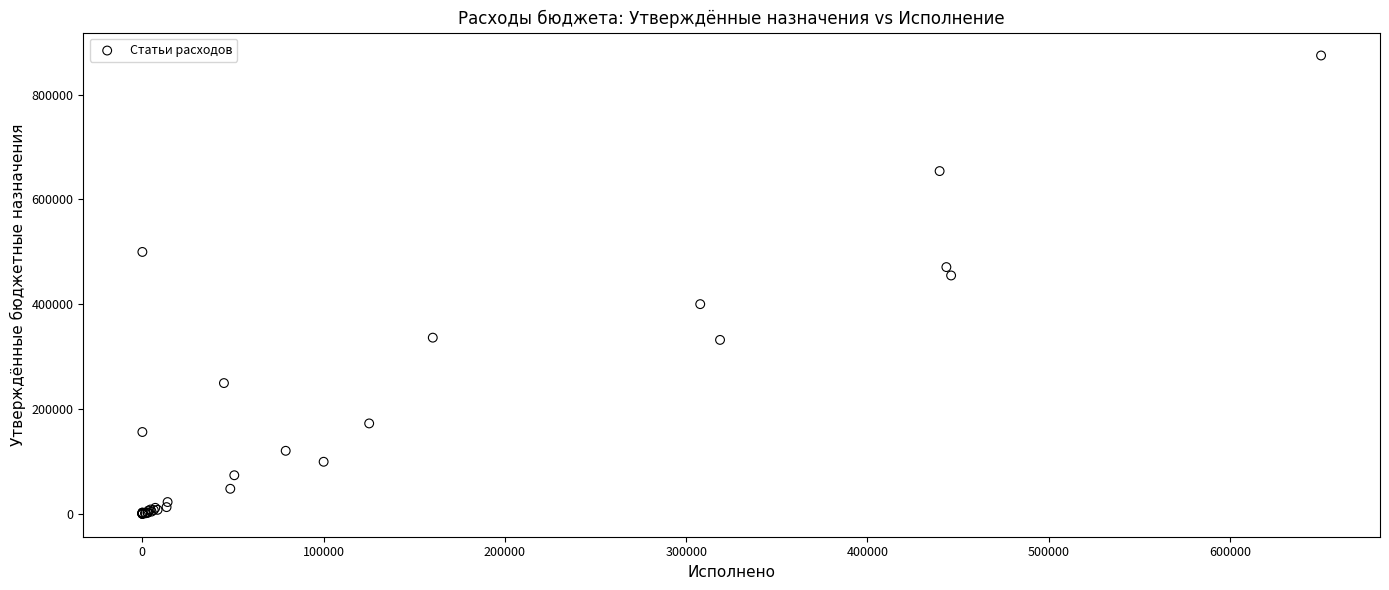

What Y value in the scatter plot is closest to 437651?

455137.7